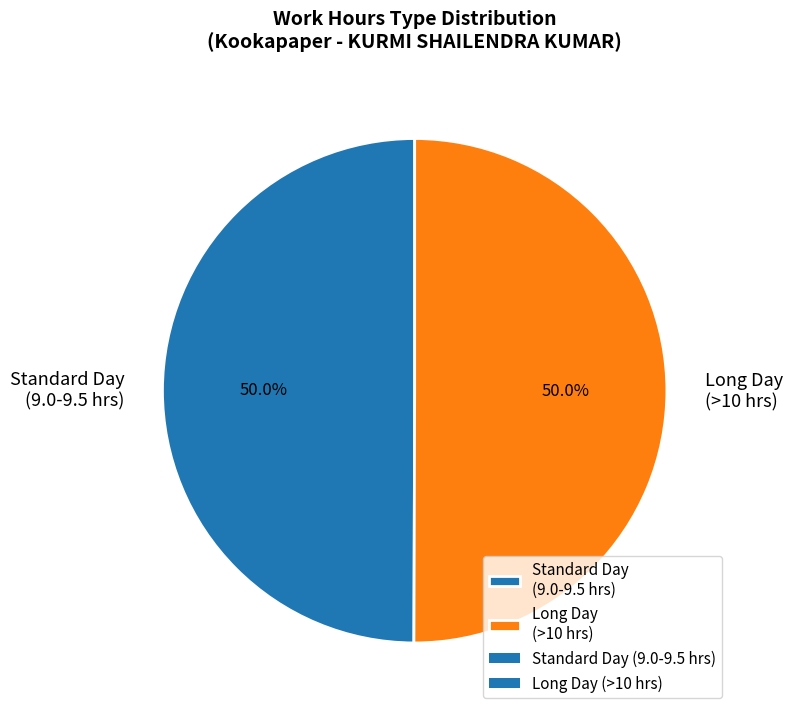

Approximately how many times larger is the value at Standard Day (9.0-9.5 hrs) compared to Long Day (>10 hrs)?

1.0